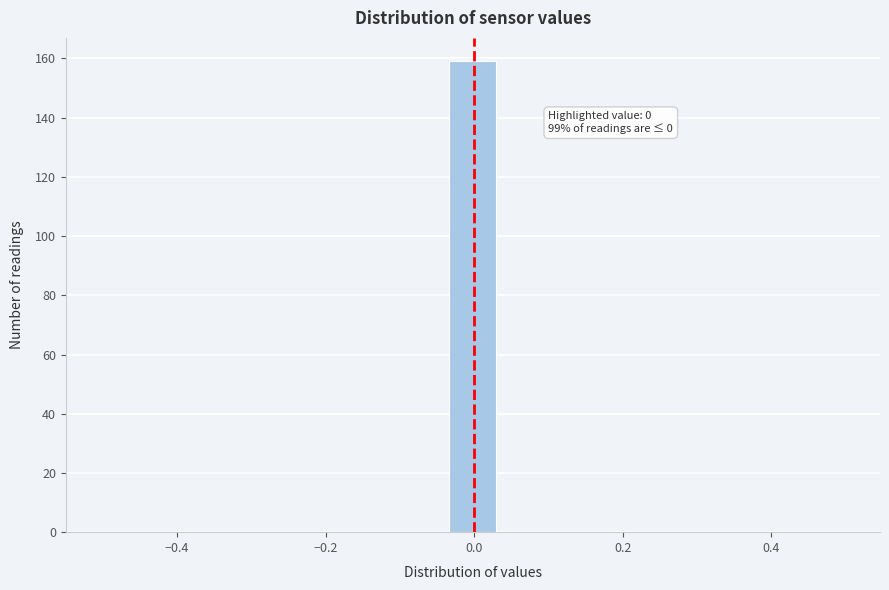

Read against the x-axis, roughly where is the centre of the tallest bar?

0.00